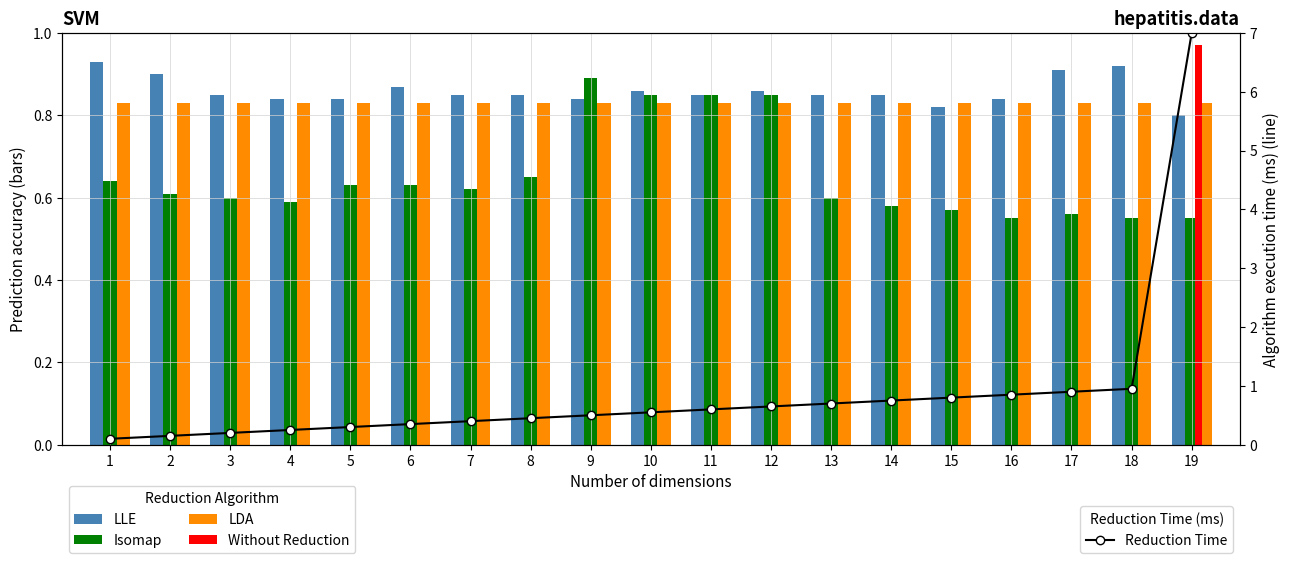

What is the maximum value for LLE?

0.9